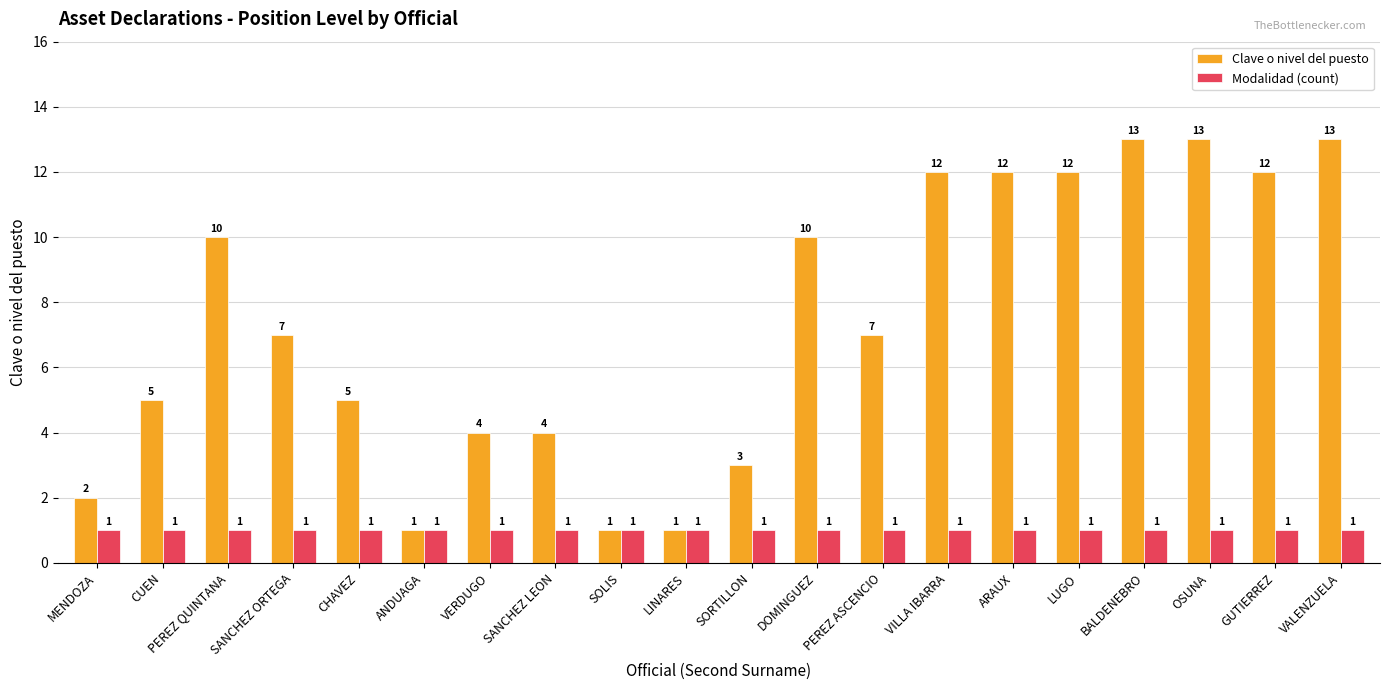

What is the greatest value displayed?

13